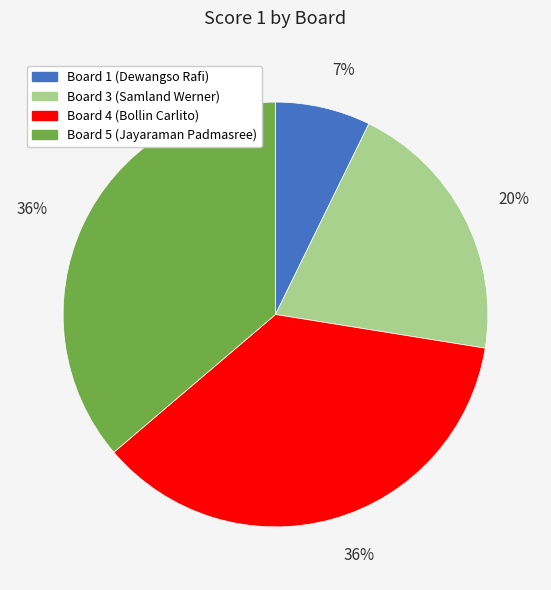

Is there any slice that represents more than half of the pie?

No